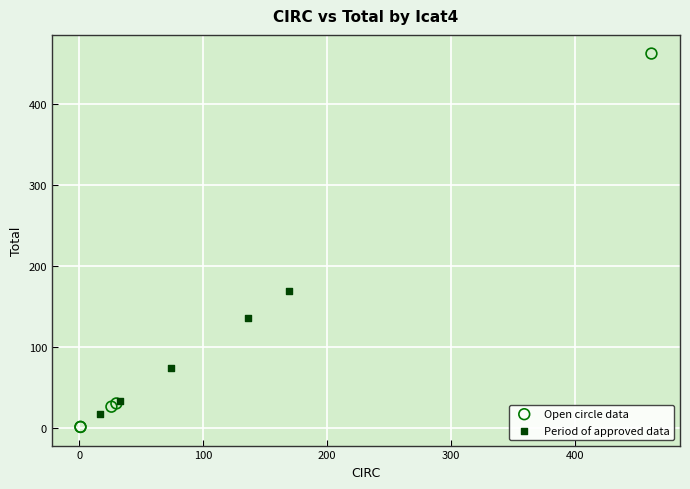

Which series has the widest spread of Y values?

Open circle data